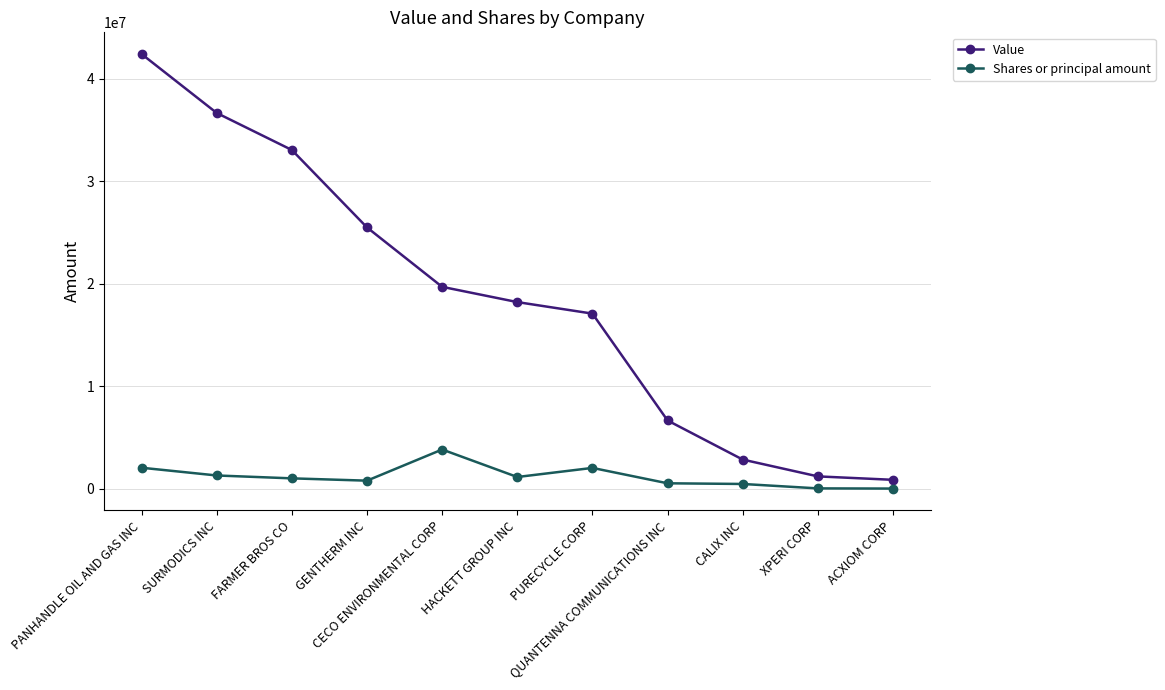

What is the value of the Value point at the 11th from the left?

885000